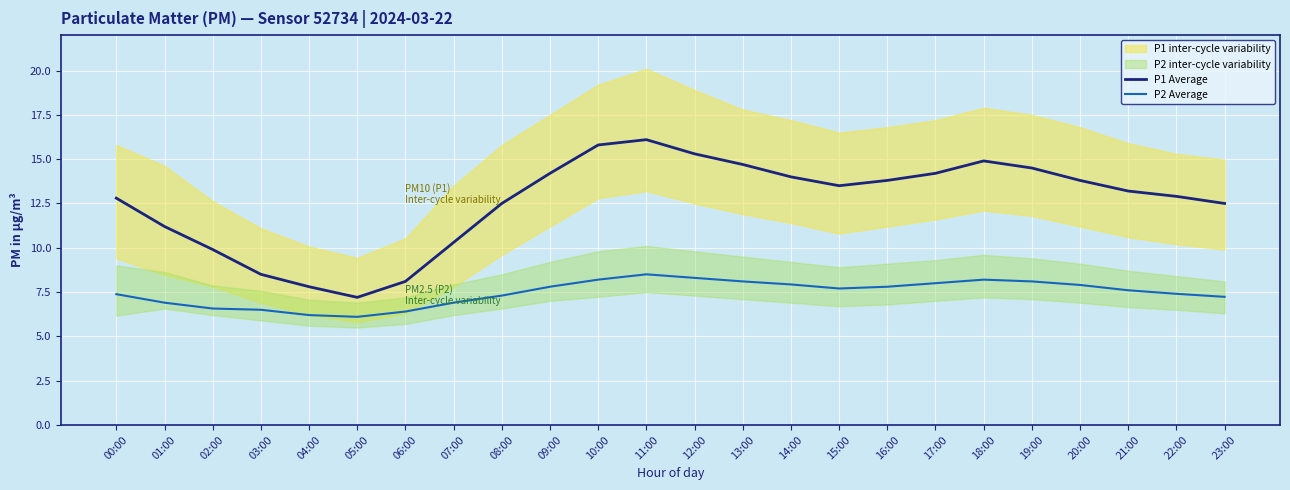

How many lines are shown in the chart?

2